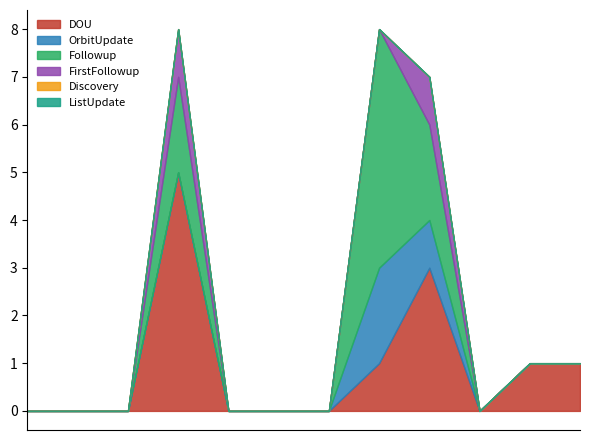

Reading left to right, what are all the values shown in this chart?

DOU: Jan=0	Feb=0	Mar=0	Apr=5	May=0	Jun=0	Jul=0	Aug=1	Sep=3	Oct=0	Nov=1	Dec=1
OrbitUpdate: Jan=0	Feb=0	Mar=0	Apr=0	May=0	Jun=0	Jul=0	Aug=2	Sep=1	Oct=0	Nov=0	Dec=0
Followup: Jan=0	Feb=0	Mar=0	Apr=2	May=0	Jun=0	Jul=0	Aug=5	Sep=2	Oct=0	Nov=0	Dec=0
FirstFollowup: Jan=0	Feb=0	Mar=0	Apr=1	May=0	Jun=0	Jul=0	Aug=0	Sep=1	Oct=0	Nov=0	Dec=0
Discovery: Jan=0	Feb=0	Mar=0	Apr=0	May=0	Jun=0	Jul=0	Aug=0	Sep=0	Oct=0	Nov=0	Dec=0
ListUpdate: Jan=0	Feb=0	Mar=0	Apr=0	May=0	Jun=0	Jul=0	Aug=0	Sep=0	Oct=0	Nov=0	Dec=0